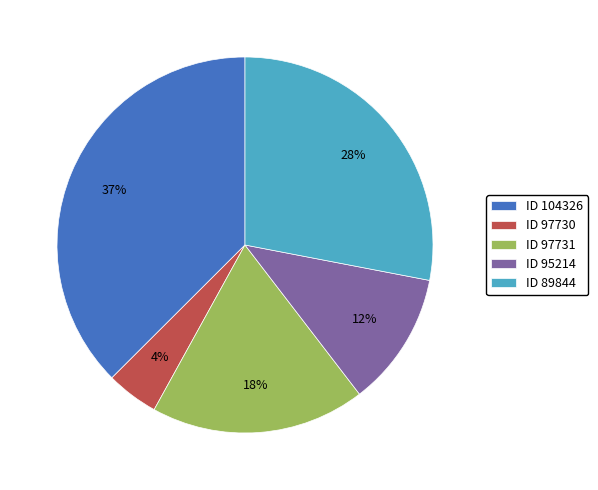

Is there a majority slice in this chart?

No